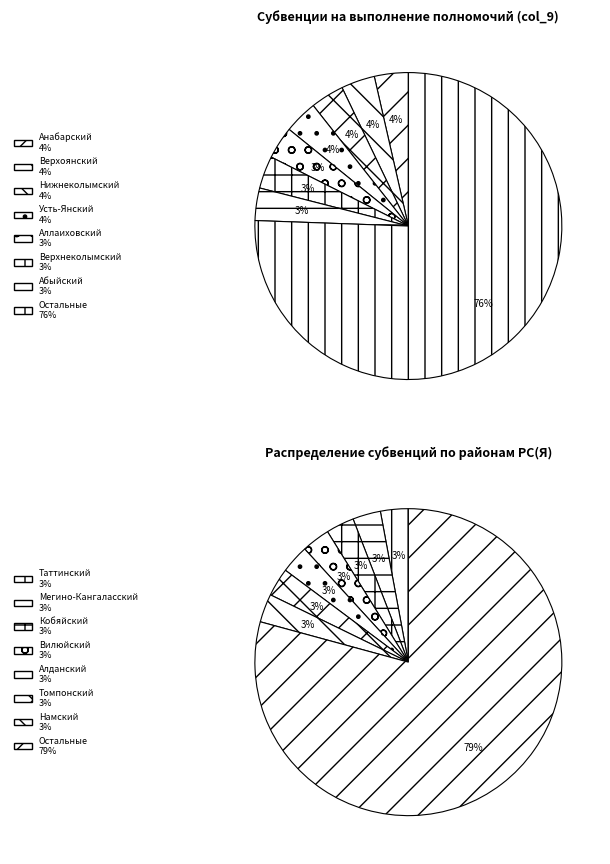

Is it true that Абыйский is 3% of the pie?

True